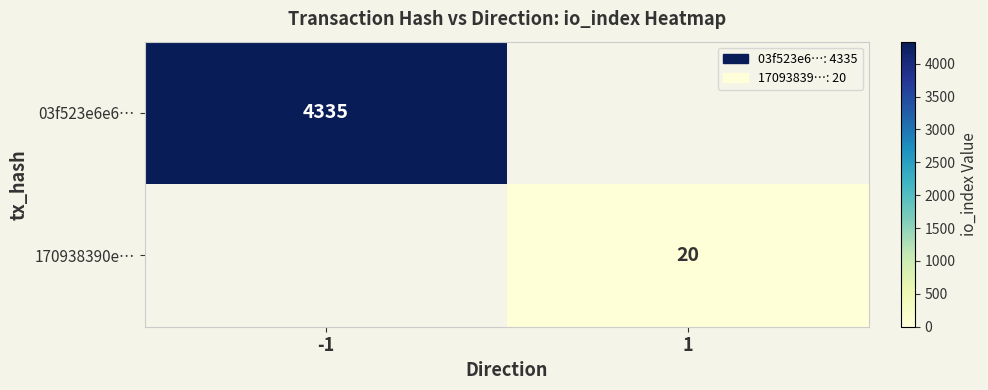

The 170938390e… series shows 20 at 1. True or false?

True